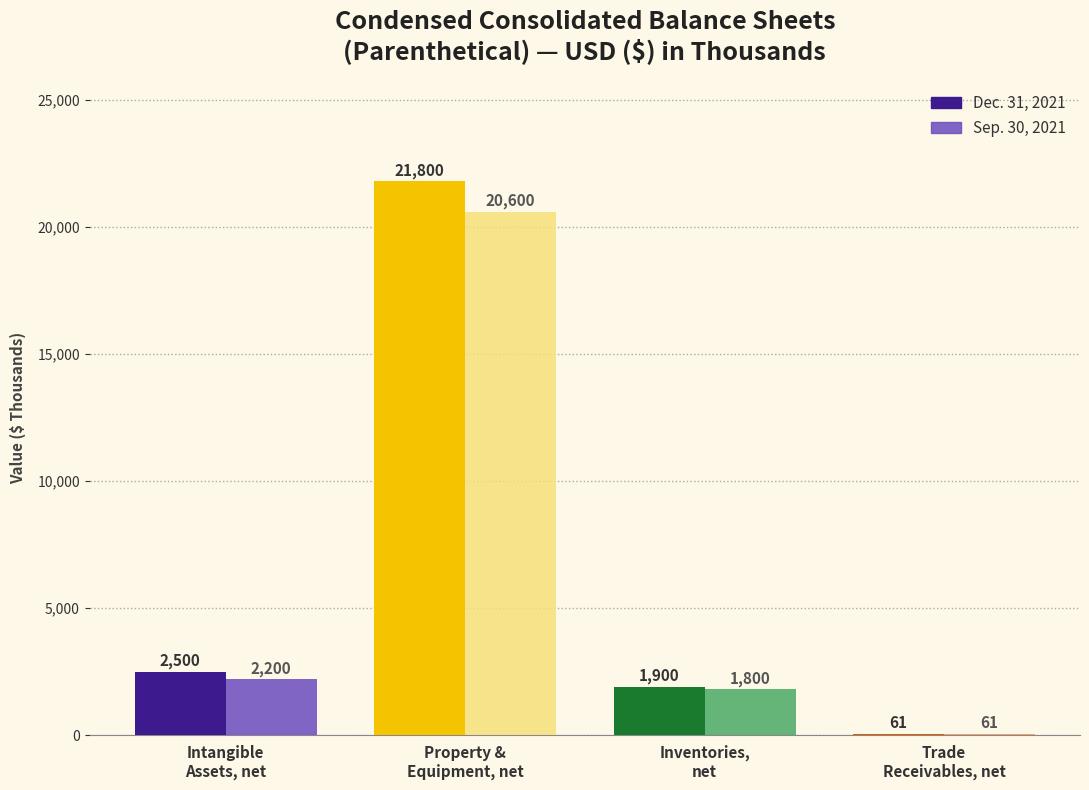

What is the difference between the maximum and minimum values in the Dec. 31, 2021 series?

21739